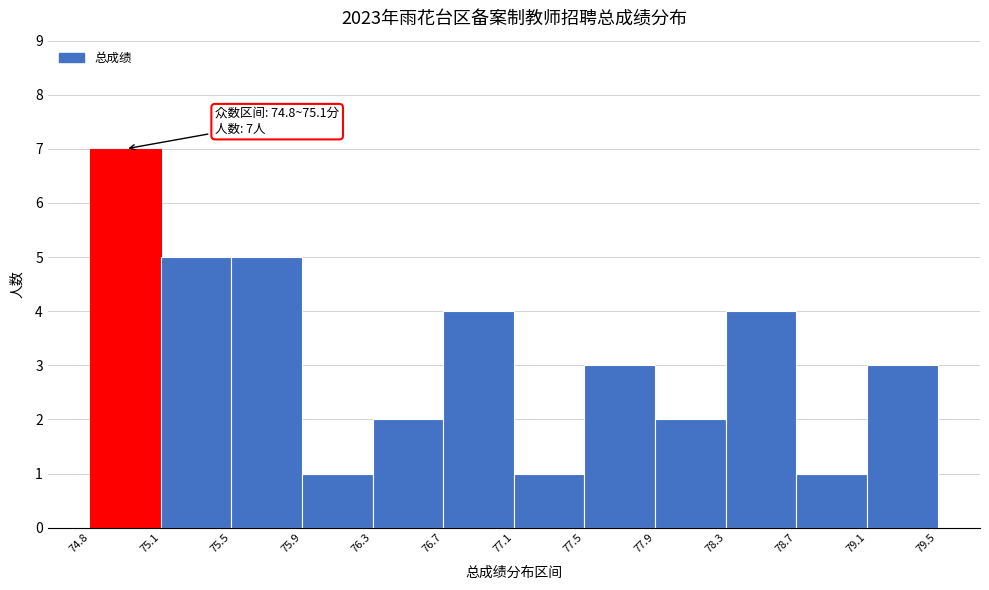

Which range on the x-axis has the tallest bar?

74.8 to 75.1